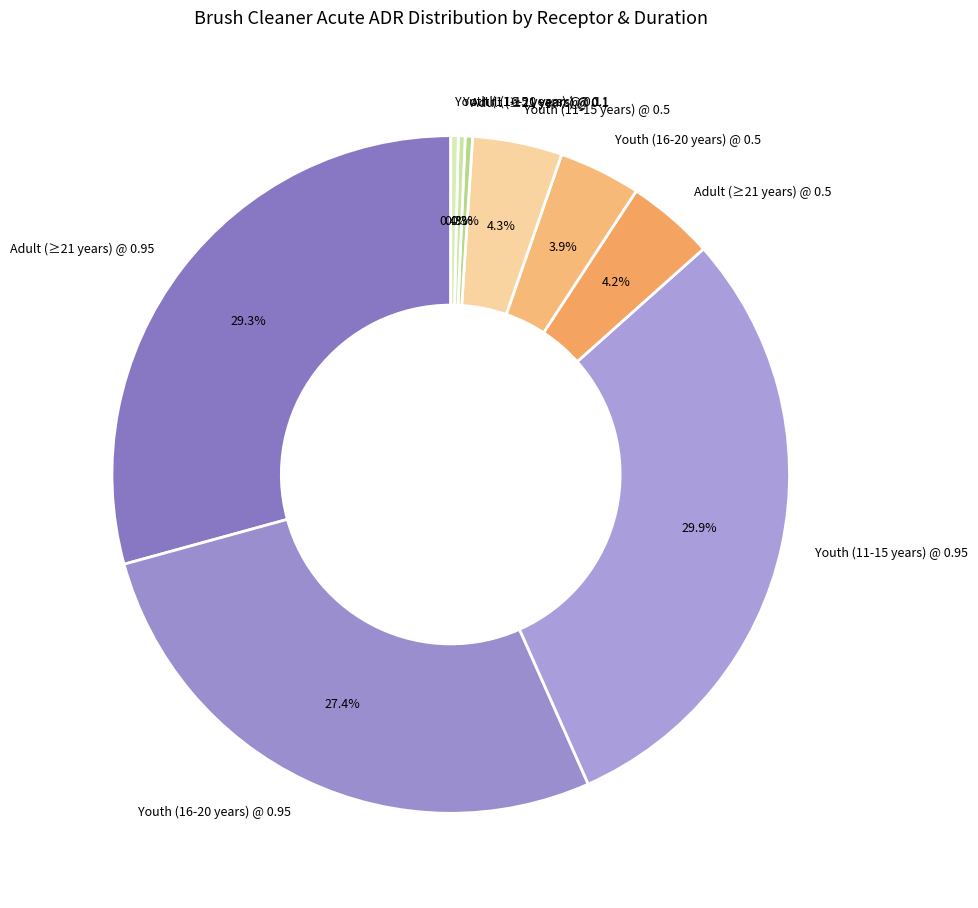

Count the number of slices in the pie.

9